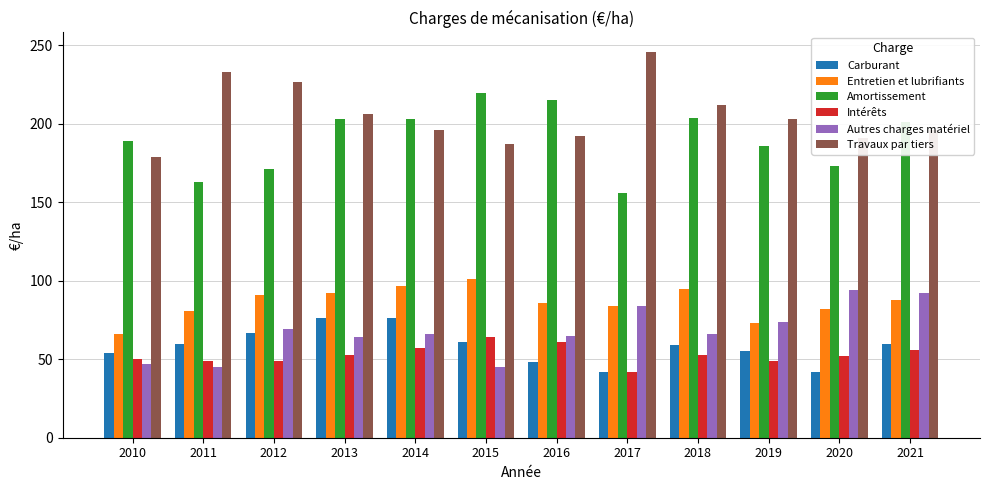

At which label does Autres charges matériel first exceed 66?

2012